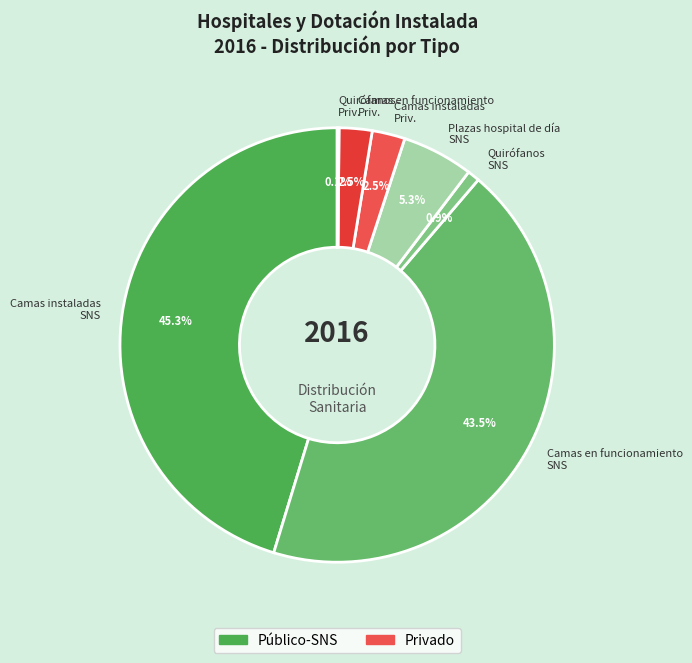

Approximately how many times larger is the value at Camas en funcionamiento Priv. compared to Plazas hospital de día SNS?

0.5